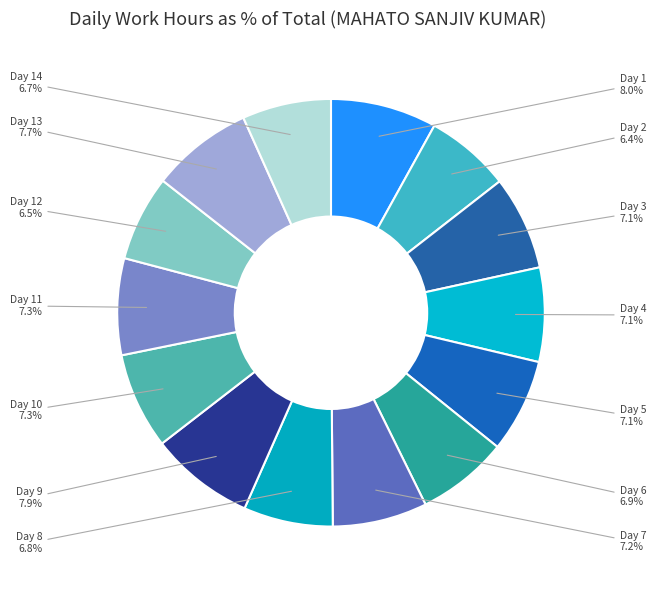

Rank the categories by value from lowest to highest.

Day 2, Day 12, Day 14, Day 8, Day 6, Day 5, Day 3, Day 4, Day 7, Day 10, Day 11, Day 13, Day 9, Day 1